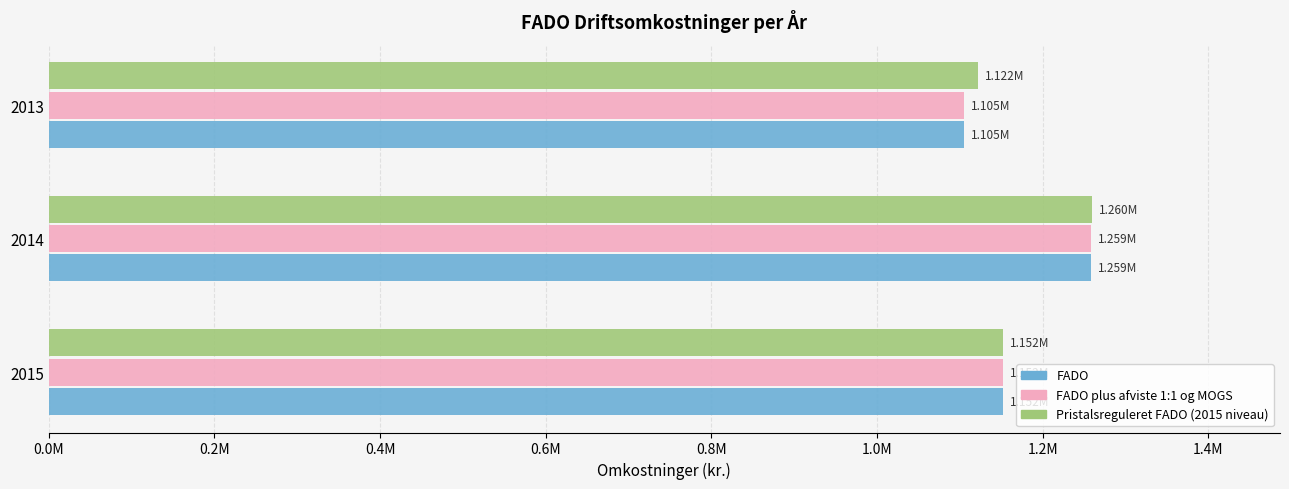

What are all the series names shown in the legend?

FADO, FADO plus afviste 1:1 og MOGS, Pristalsreguleret FADO (2015 niveau)